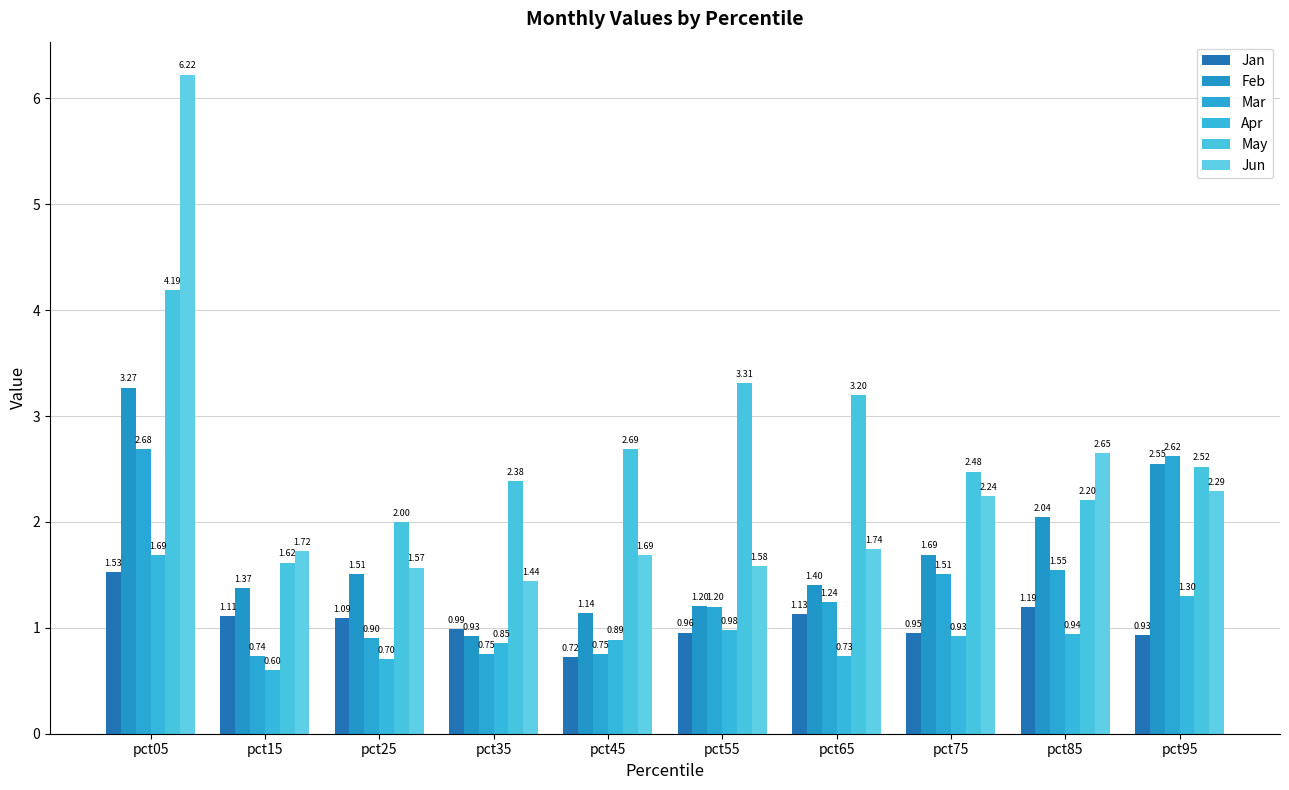

Rank the categories by Feb value from highest to lowest.

pct05, pct95, pct85, pct75, pct25, pct65, pct15, pct55, pct45, pct35